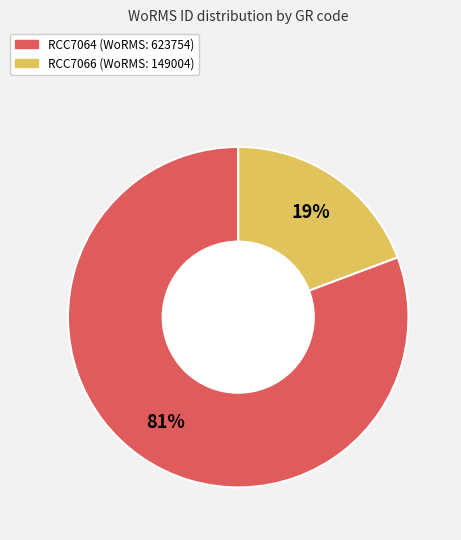

What is the ratio of the value at RCC7066 to the value at RCC7064?

0.2